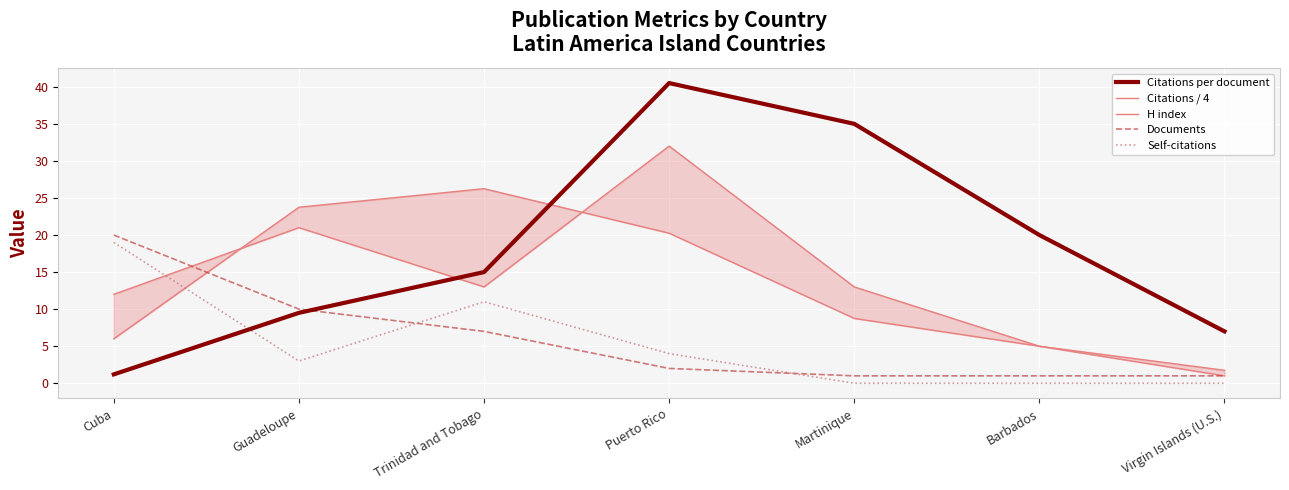

True or false: Citations per document has more than 0 interior local peaks.

True